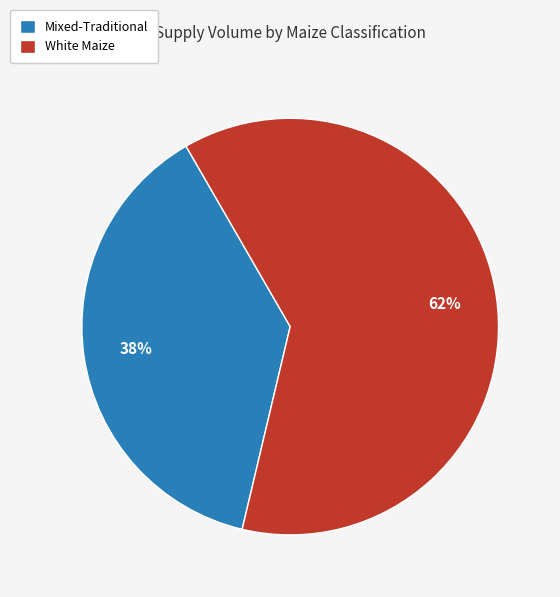

What is the ratio of the value at White Maize to the value at Mixed-Traditional?

1.6